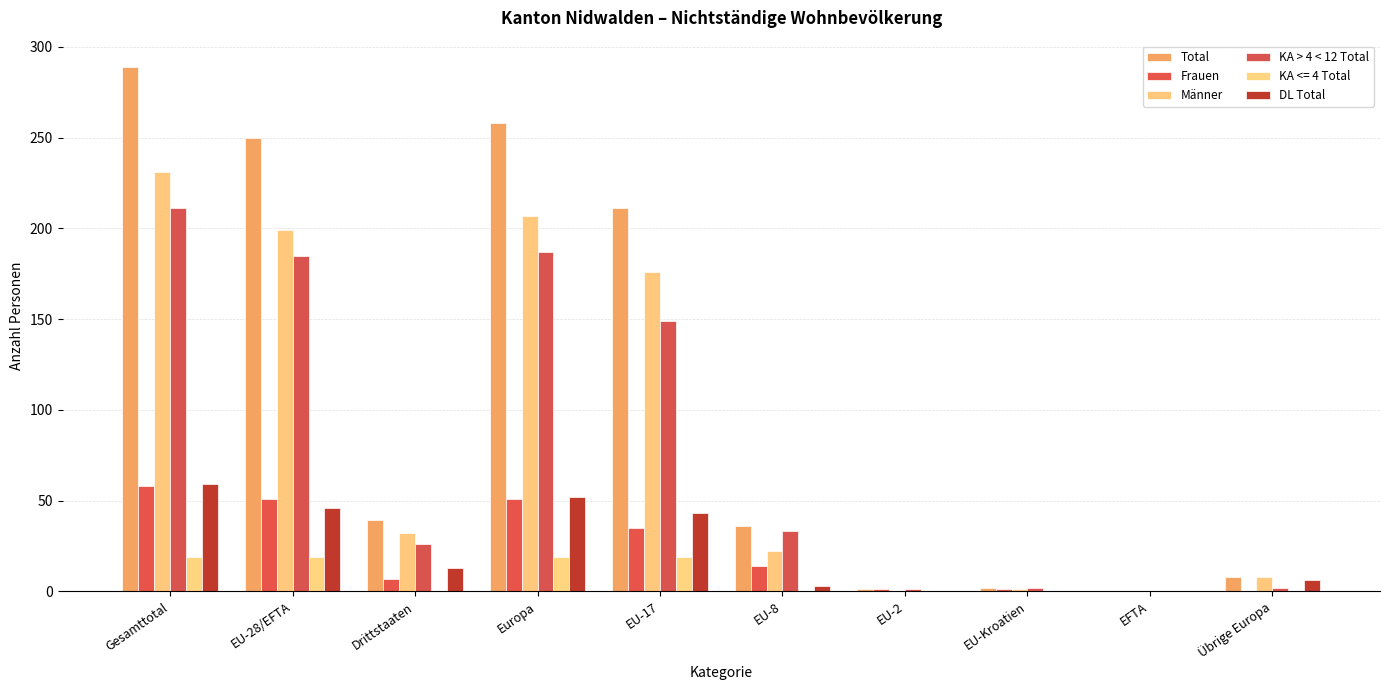

Does the chart contain stacked bars?

No